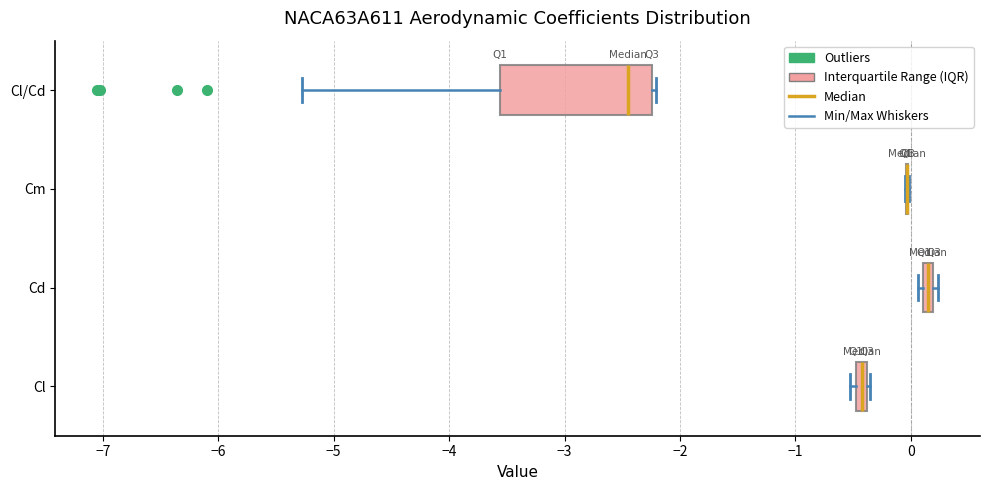

Comparing the boxes themselves (not the whiskers), which one is the widest?

Cl/Cd